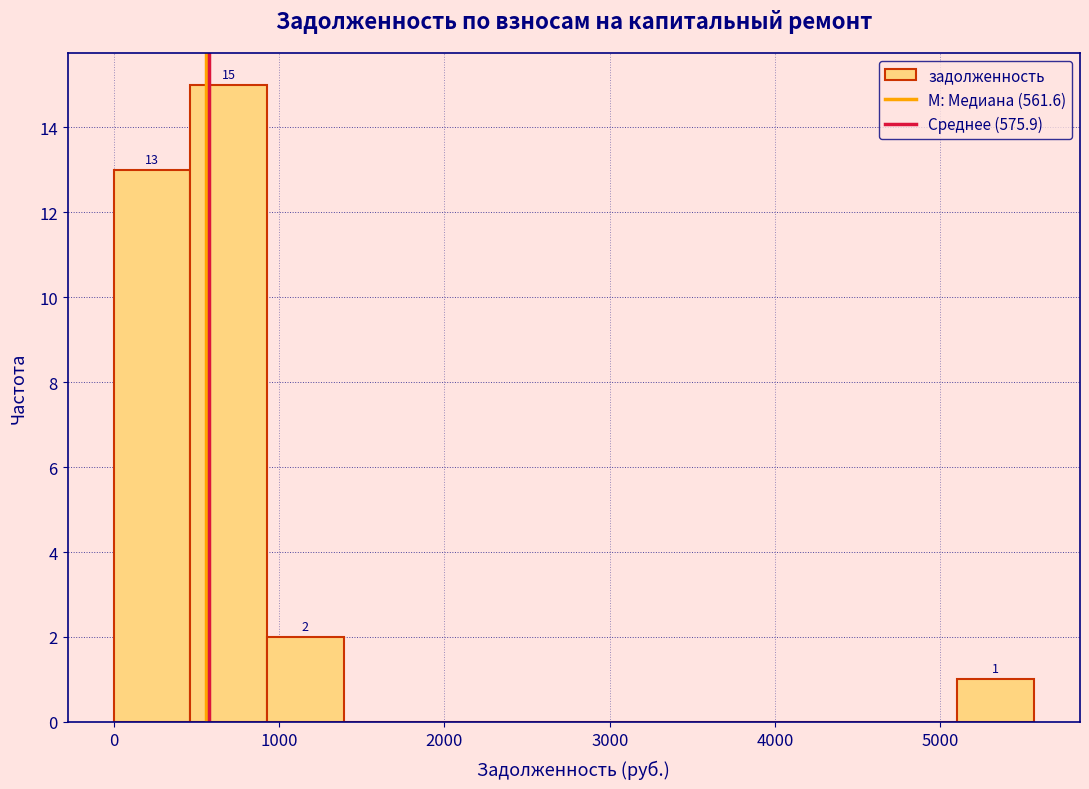

Which range on the x-axis has the tallest bar?

500 to 900